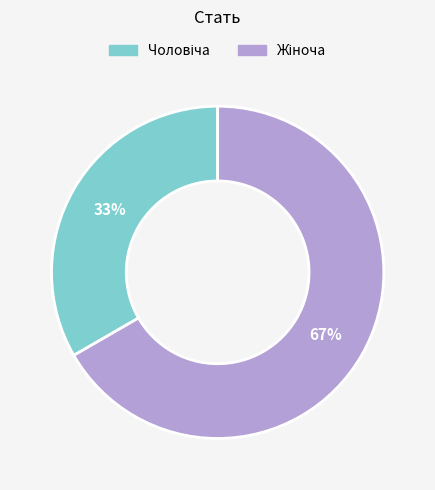

Does any single category account for the majority?

Yes